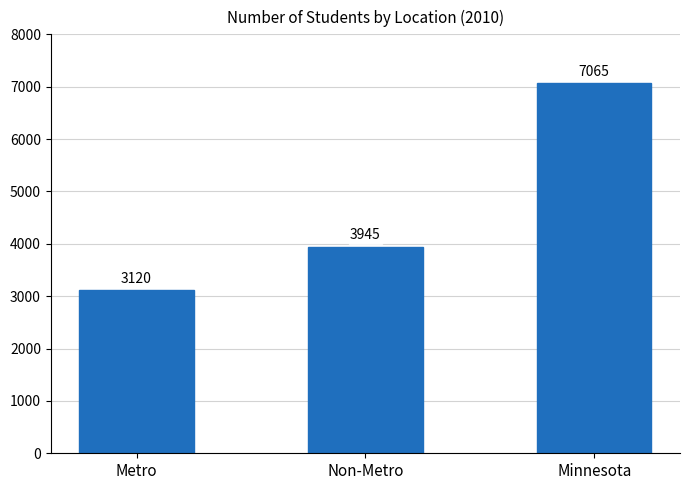

What is the maximum value shown in the chart?

7065